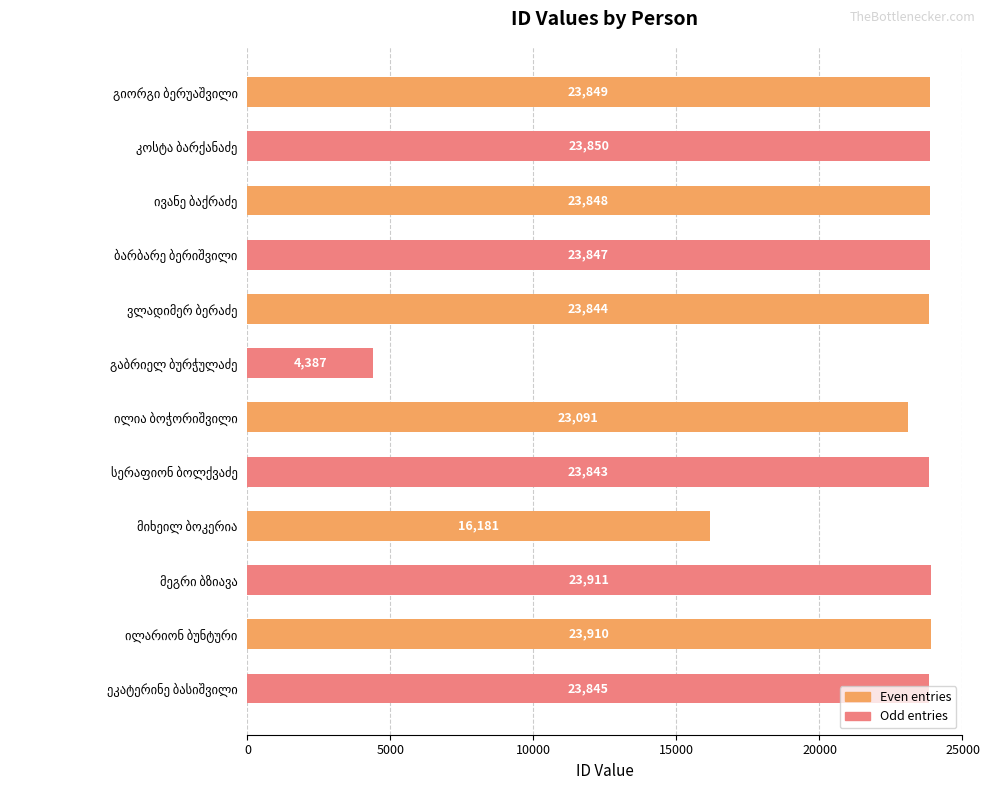

What is the average value?

21534